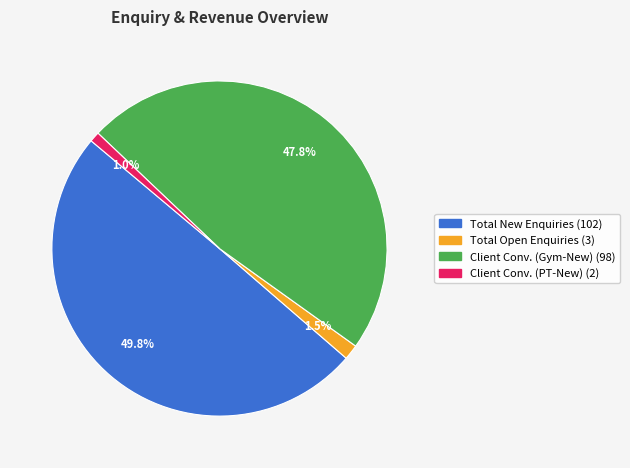

How many segments does this pie chart have?

4